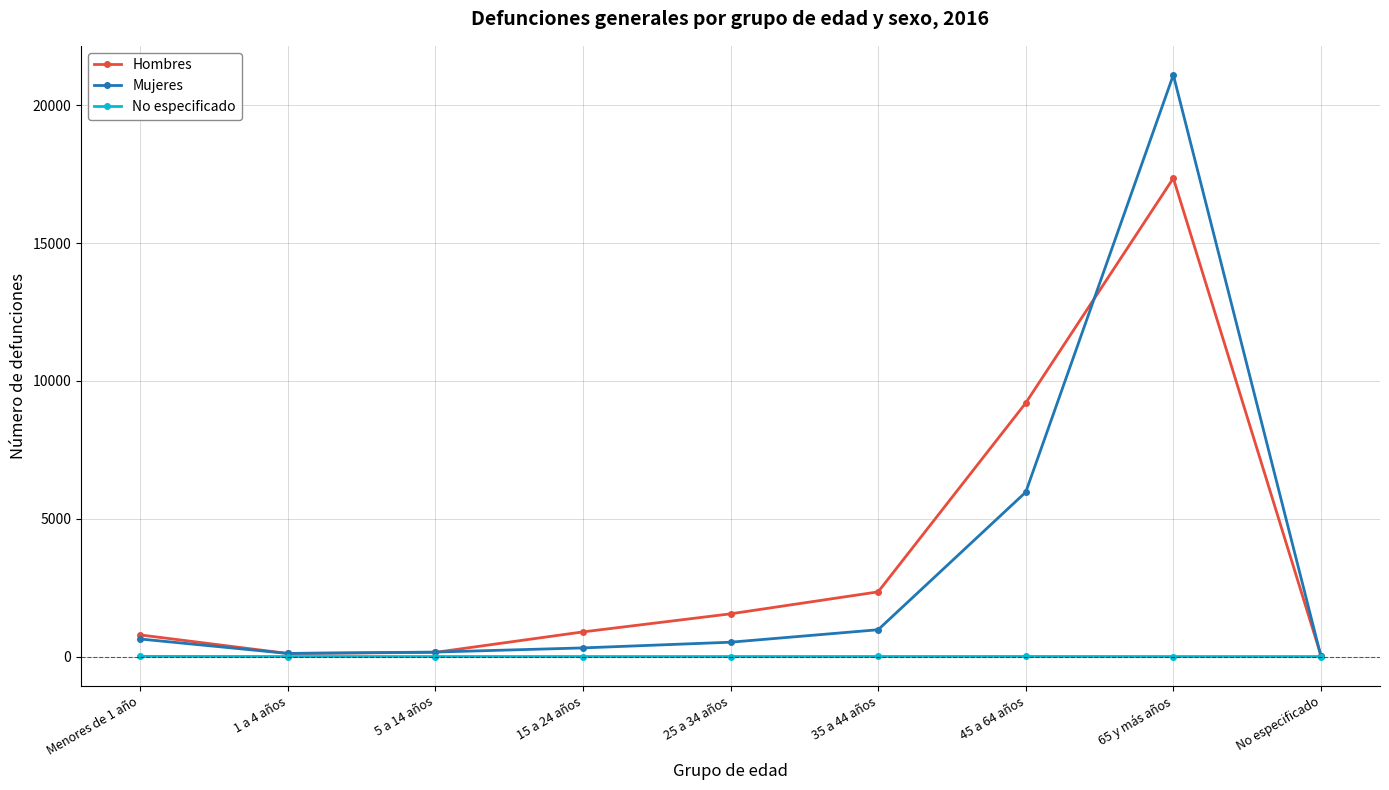

At which category does the chart reach its peak across all series?

65 y más años